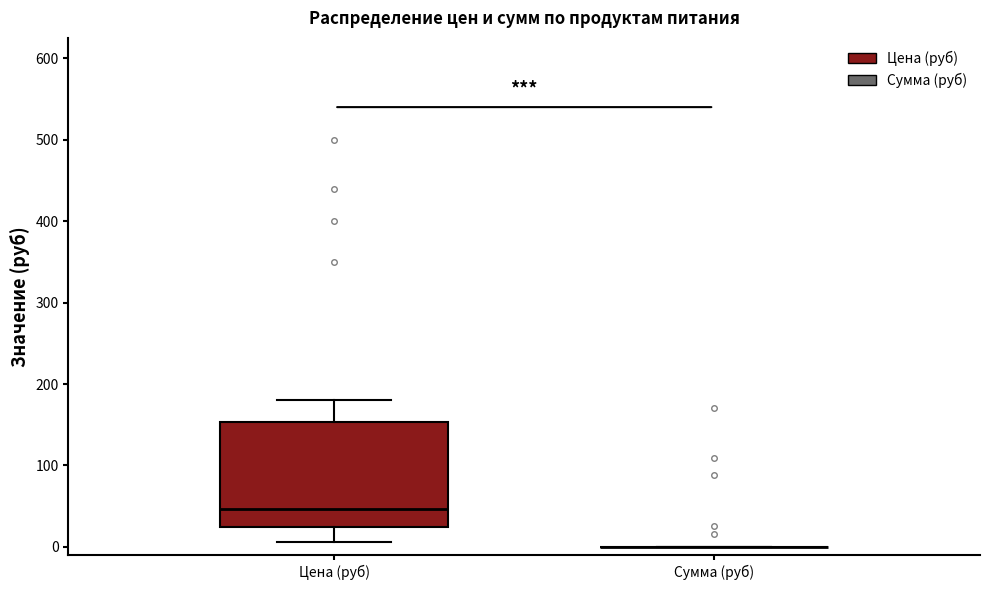

Reading left to right, transcribe this box plot: for each box, give where its median line is, the range the box spans, and where its two whiskers end, as read against the y-axis. The values are not printed on the chart, so give them approximately, as read against the axis.

Цена (руб): median 50, box 20 to 150, whiskers 10 to 180
Сумма (руб): box collapsed to a line at 0, whiskers 0 to 0